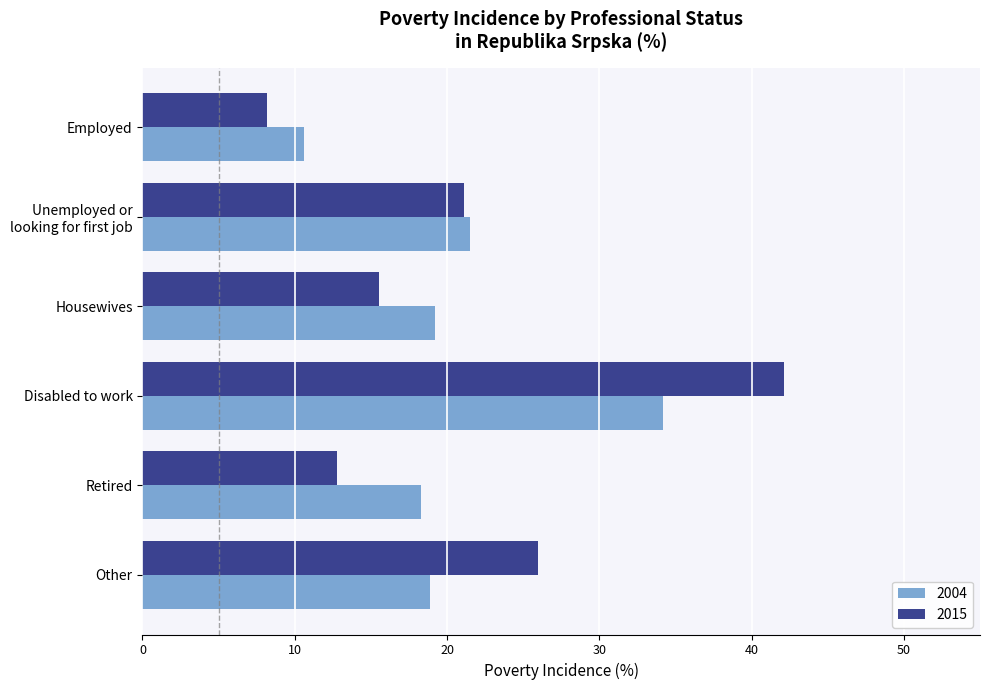

The value of 2004 at Other is 9.6. True or false?

False